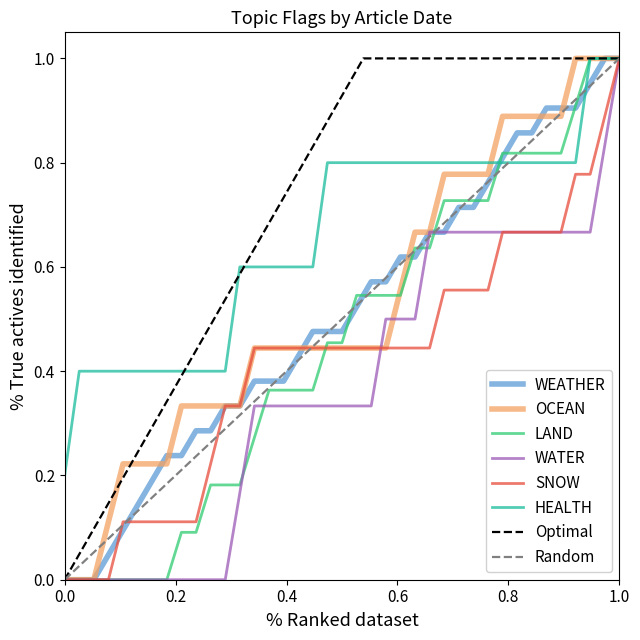

What are all the series names shown in the legend?

WEATHER, OCEAN, LAND, WATER, SNOW, HEALTH